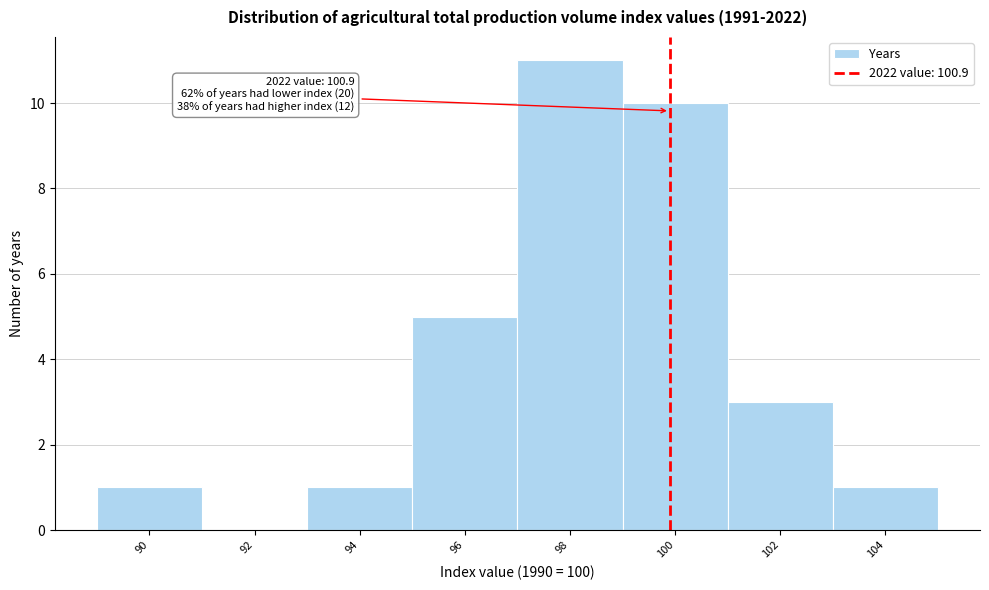

Reading right to left, what are all the values shown in this chart?

104=1	102=3	100=10	98=11	96=5	94=1	92=0	90=1